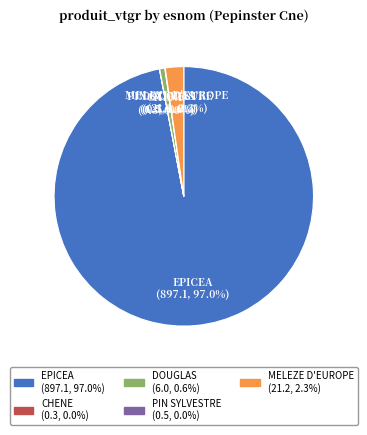

Does any single category account for the majority?

Yes